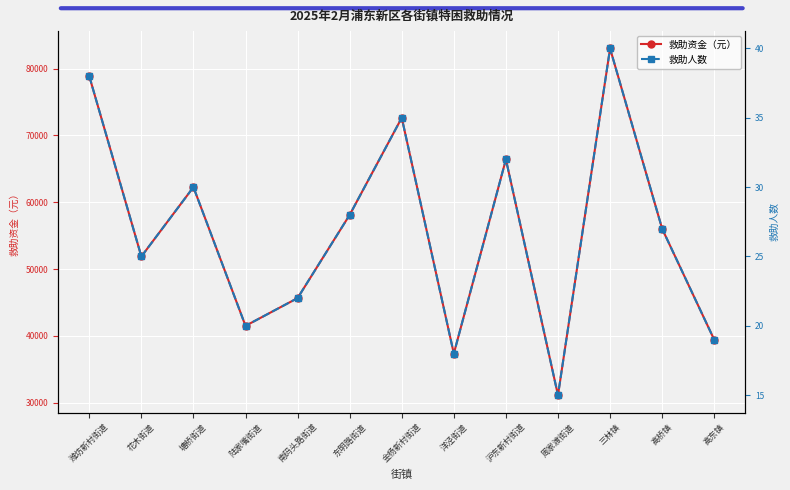

How many lines are shown in the chart?

2